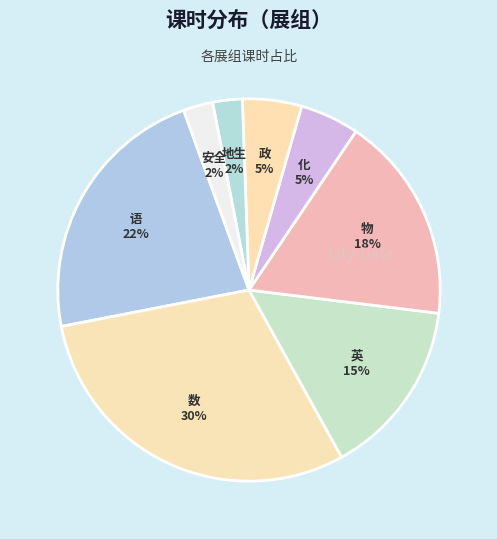

Which category has the biggest portion of the pie?

数